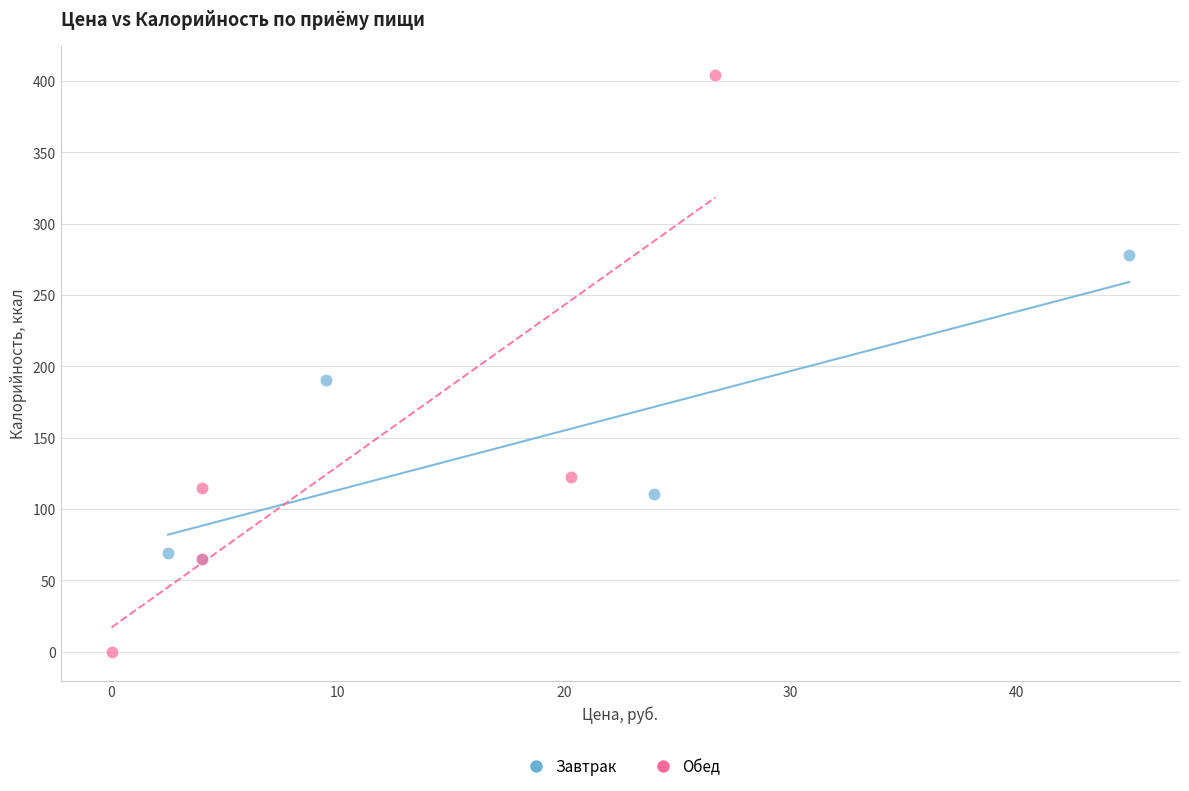

What are all the series names shown in the legend?

Завтрак, Обед